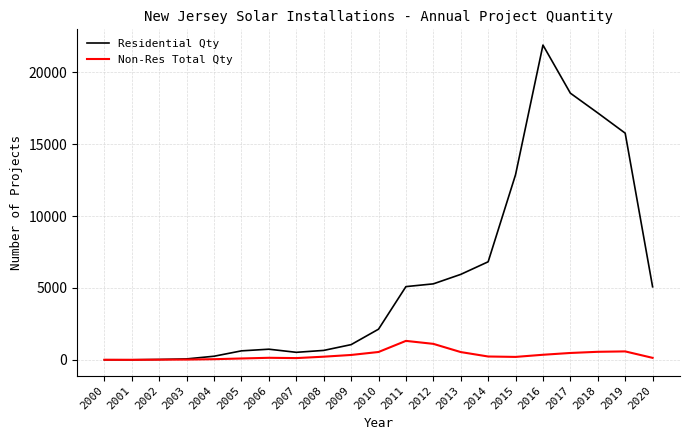

What are all the series names shown in the legend?

Residential Qty, Non-Res Total Qty